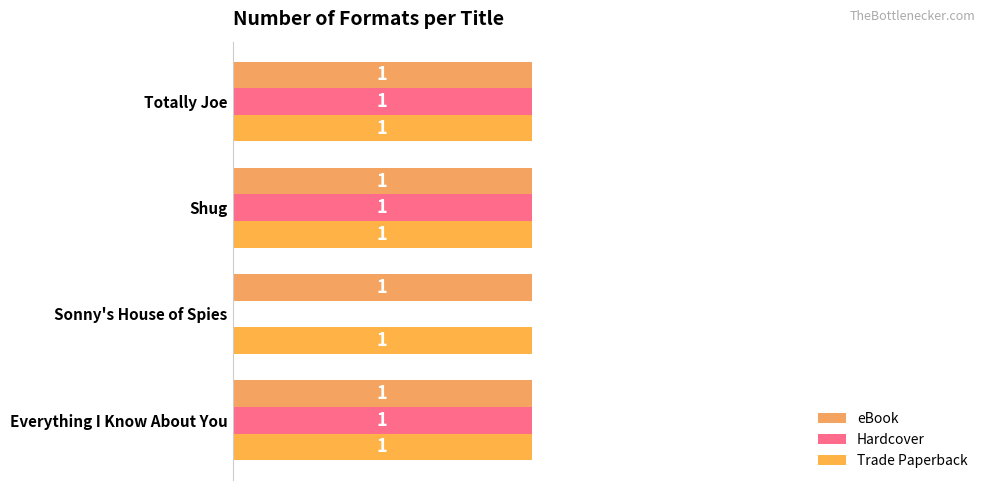

Which series has the largest range (max minus min)?

Hardcover